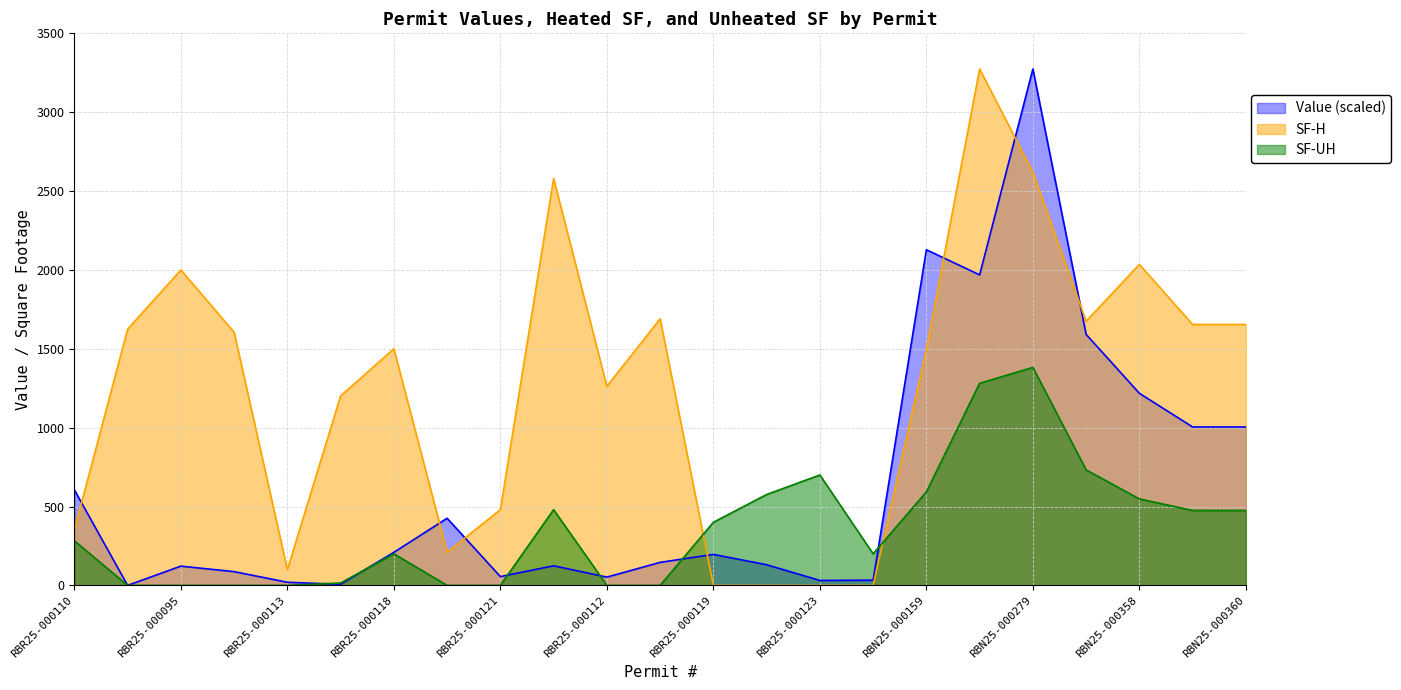

What is the difference between the maximum and minimum values in the SF-H series?

3274.0